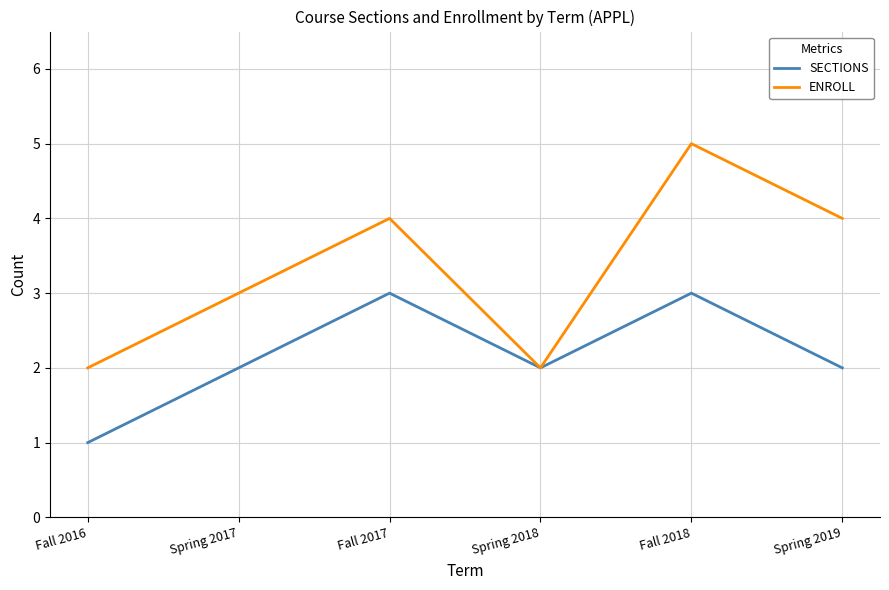

What is the difference between the maximum and minimum values in the SECTIONS series?

2